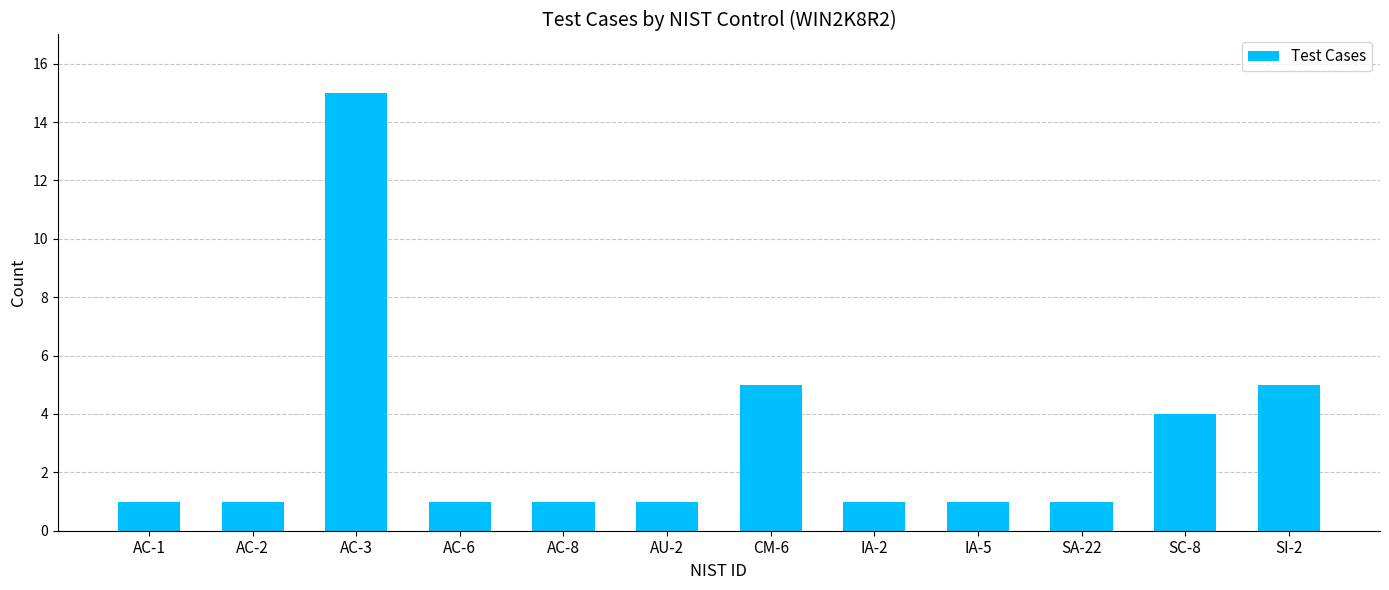

Reading right to left, extract all data points from this chart.

SI-2=5	SC-8=4	SA-22=1	IA-5=1	IA-2=1	CM-6=5	AU-2=1	AC-8=1	AC-6=1	AC-3=15	AC-2=1	AC-1=1